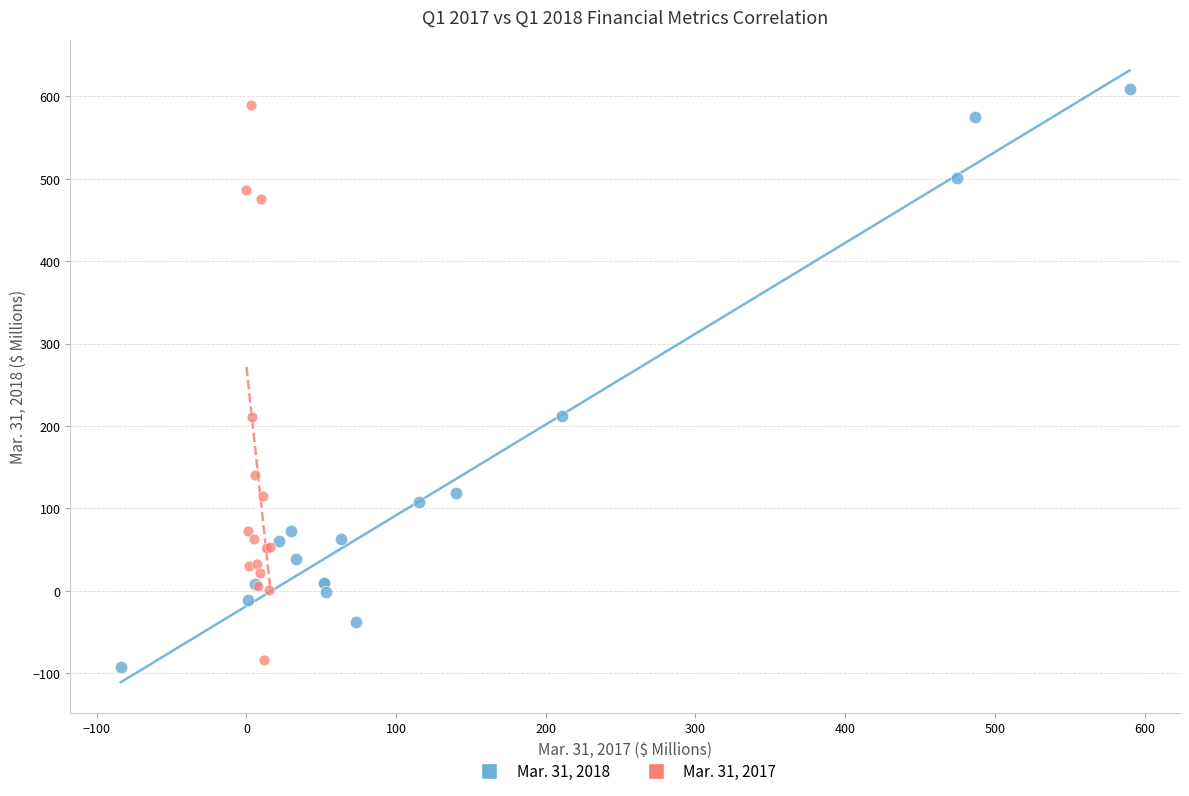

Which series has the widest spread of Y values?

Mar. 31, 2018